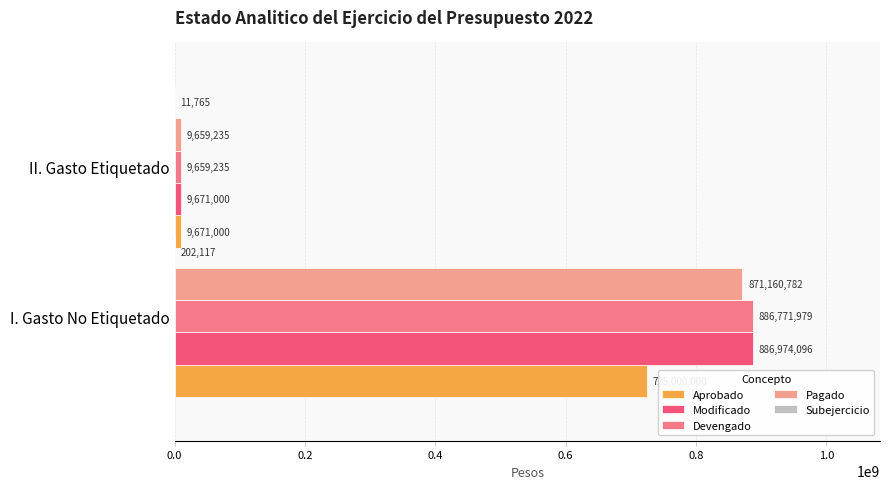

Count the number of data series in this chart.

5